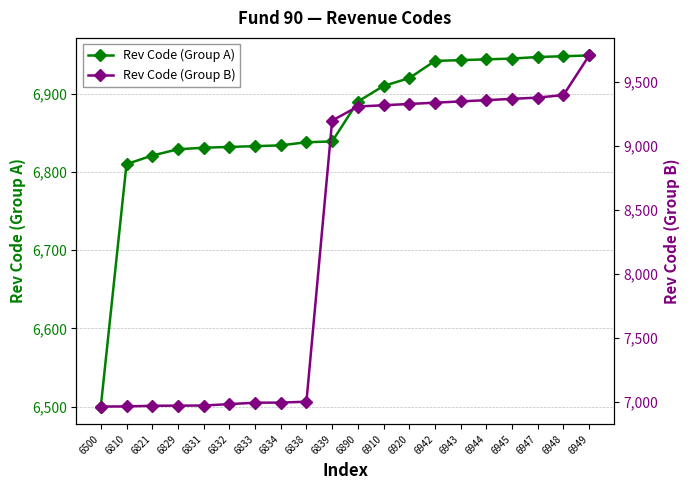

Reading left to right, extract all data points from this chart.

Rev Code (Group A): 6500	6810	6821	6829	6831	6832	6833	6834	6838	6839	6890	6910	6920	6942	6943	6944	6945	6947	6948	6949
Rev Code (Group B): 6961	6962	6967	6968	6969	6980	6991	6992	6999	9200	9310	9320	9330	9340	9350	9360	9370	9380	9400	9710